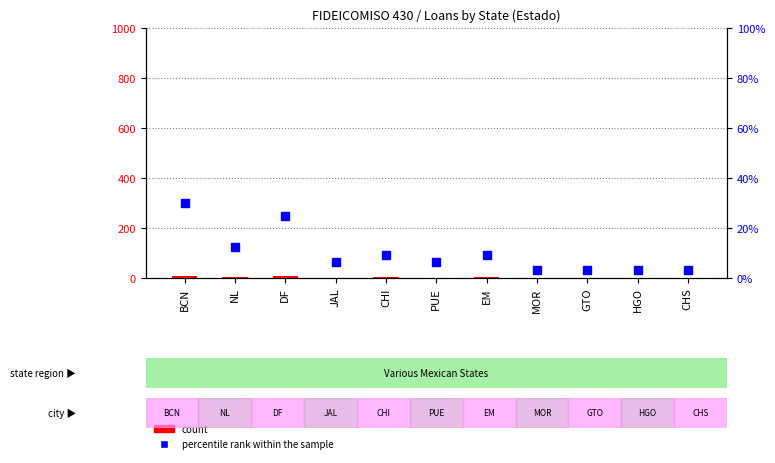

What are all the series names shown in the legend?

count, percentile rank within the sample